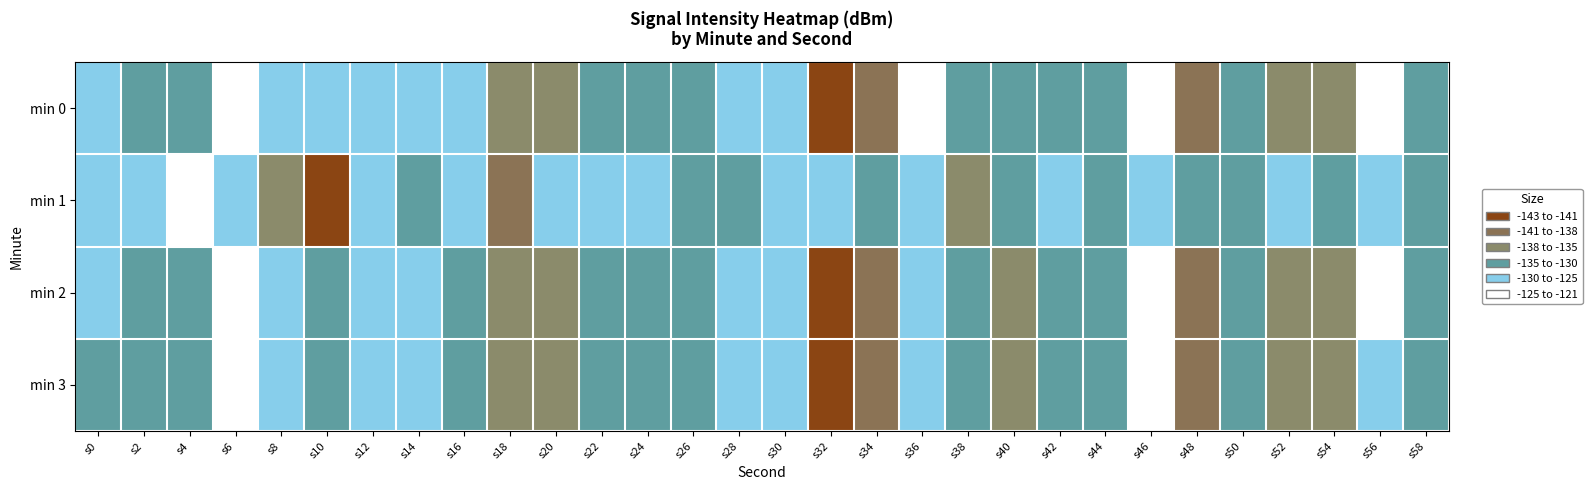

Between s8 and s58, which is larger?

s8